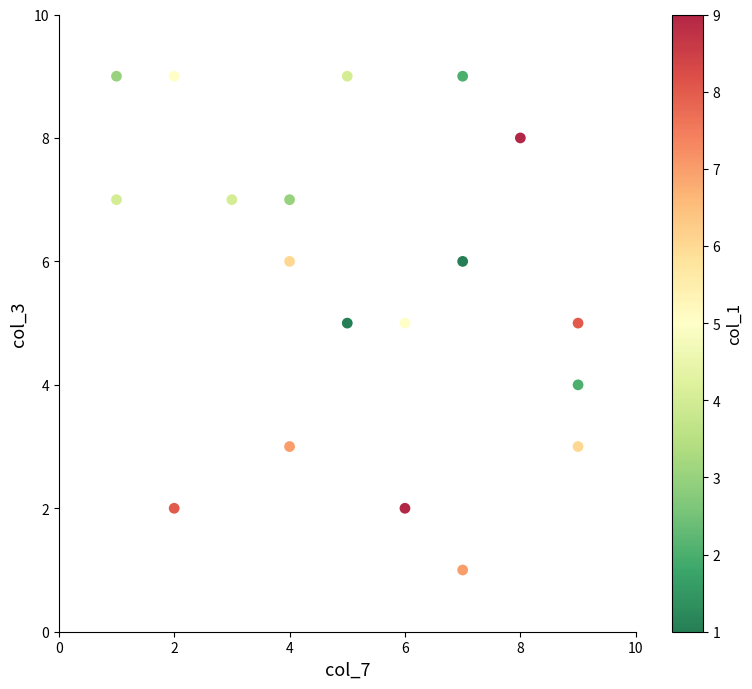

What is the range of Y values (max minus min)?

8